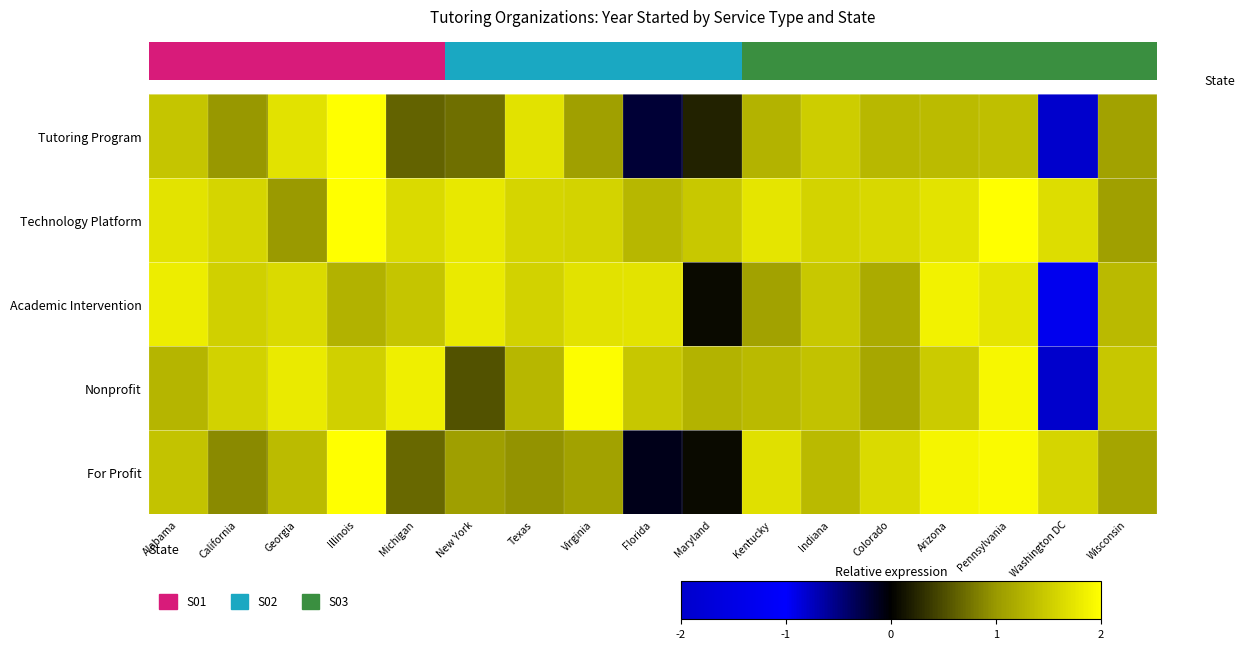

Between New York and Wisconsin, which is larger?

Wisconsin